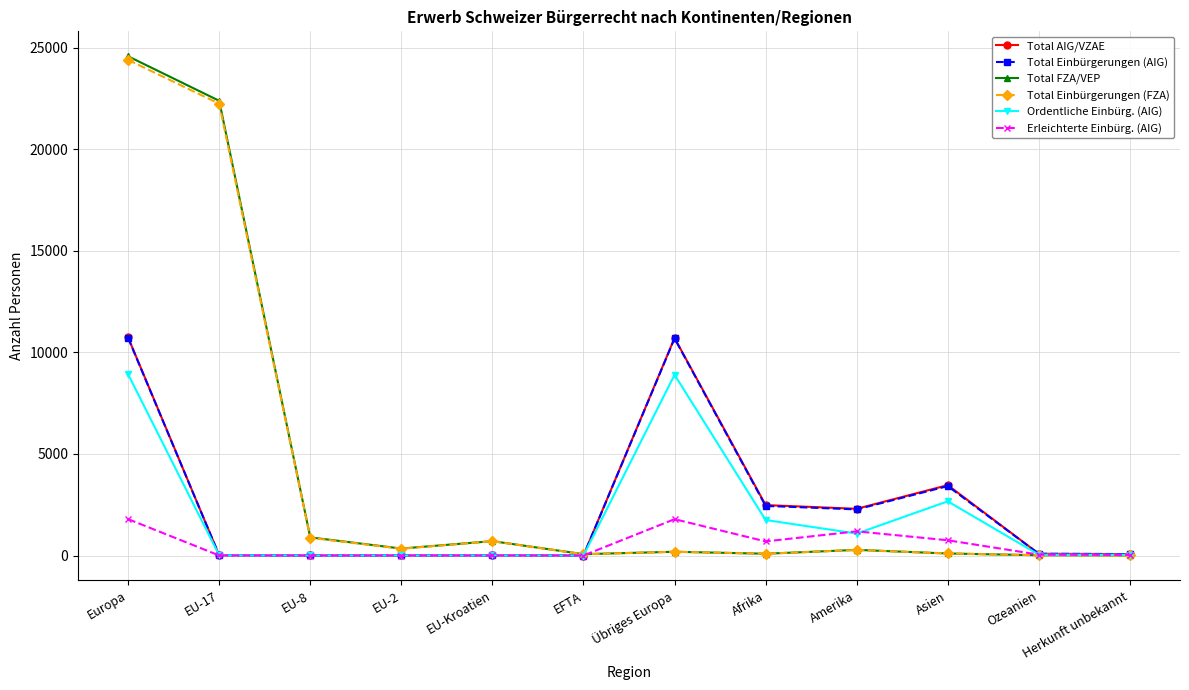

What are all the series names shown in the legend?

Total AIG/VZAE, Total Einbürgerungen (AIG), Total FZA/VEP, Total Einbürgerungen (FZA), Ordentliche Einbürg. (AIG), Erleichterte Einbürg. (AIG)